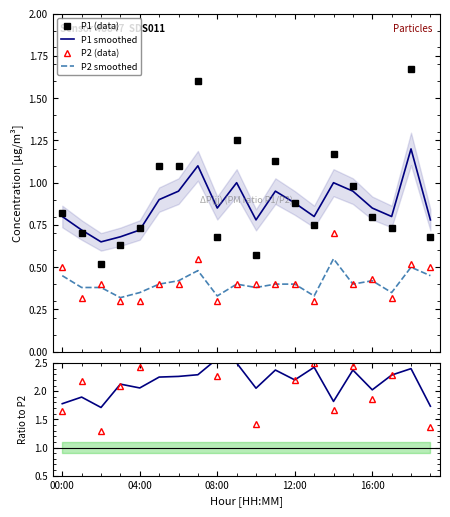

What is the value of the P1s/P2s point at the 6th from the left?

2.2